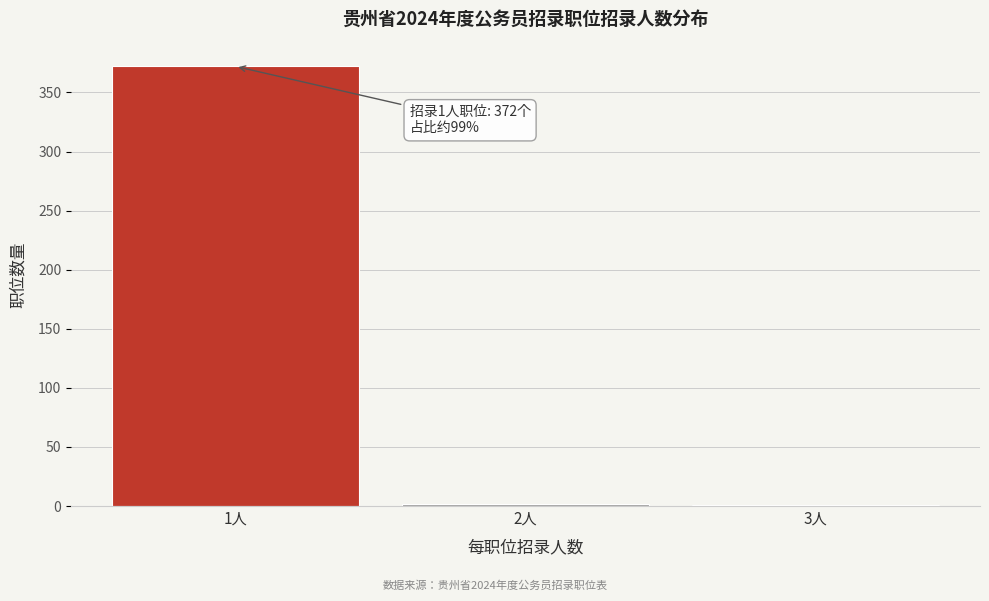

What is the sum of all values?

375